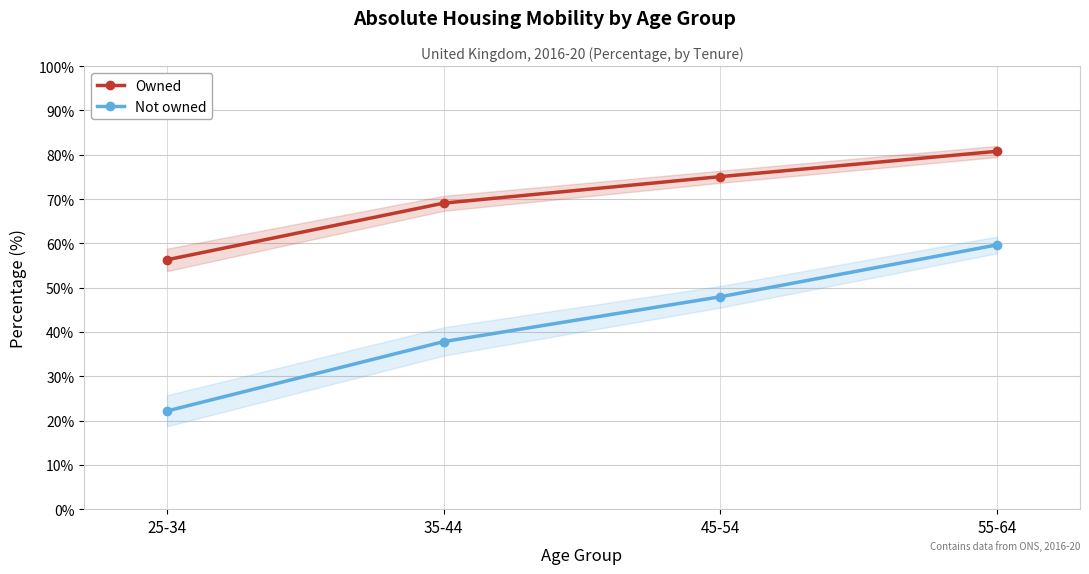

True or false: Not owned and Owned cross at least once.

False